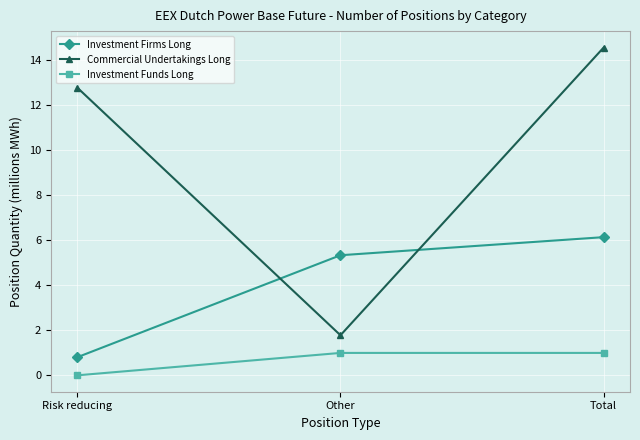

Read the Commercial Undertakings Long value at Risk reducing.

12.8